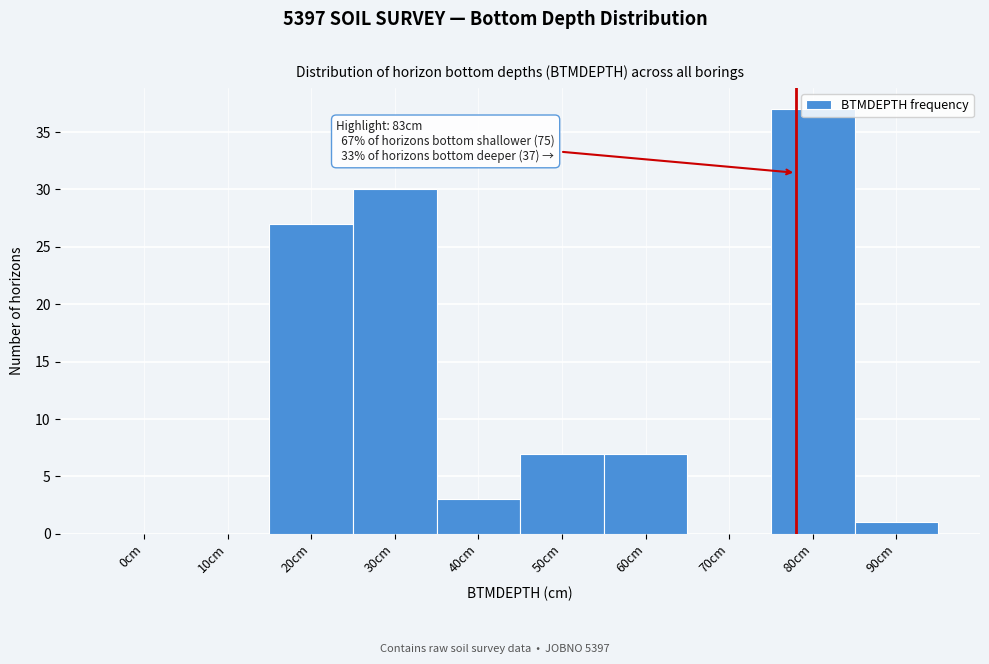

Which has a higher value, 70cm or 90cm?

90cm